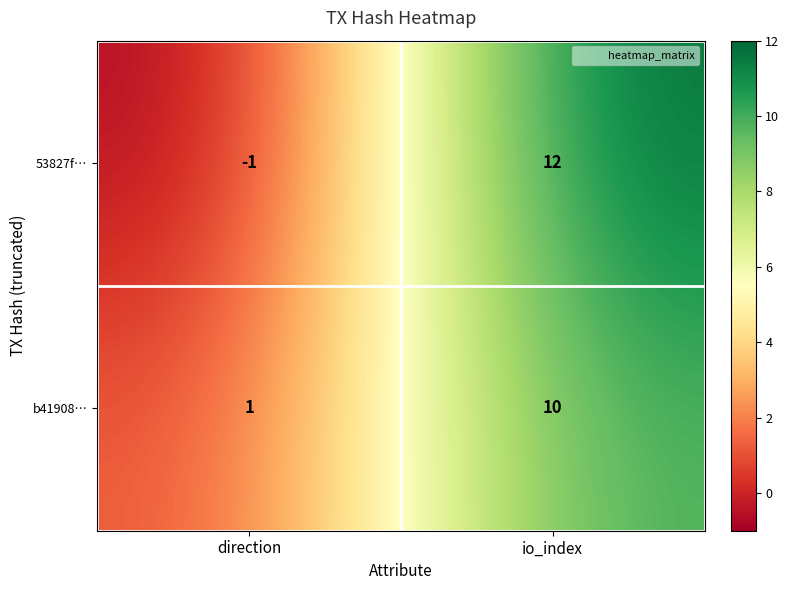

Which series has the largest range (max minus min)?

53827f…